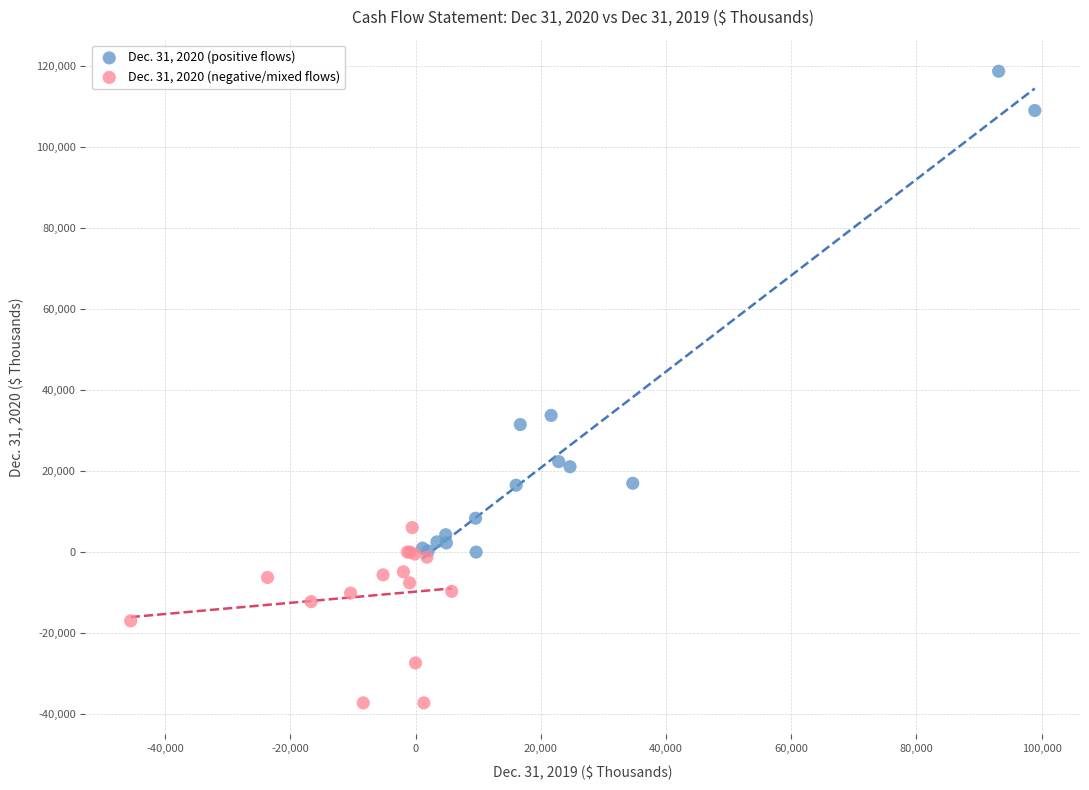

Which series has the widest spread of Y values?

Dec. 31, 2020 (positive flows)